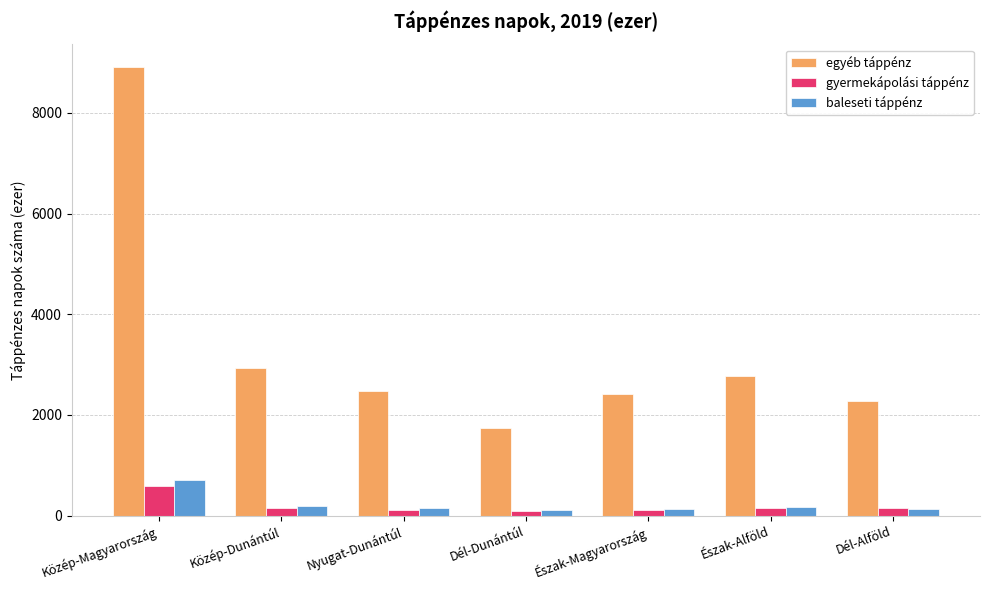

At which category does the chart reach its peak across all series?

Közép-Magyarország